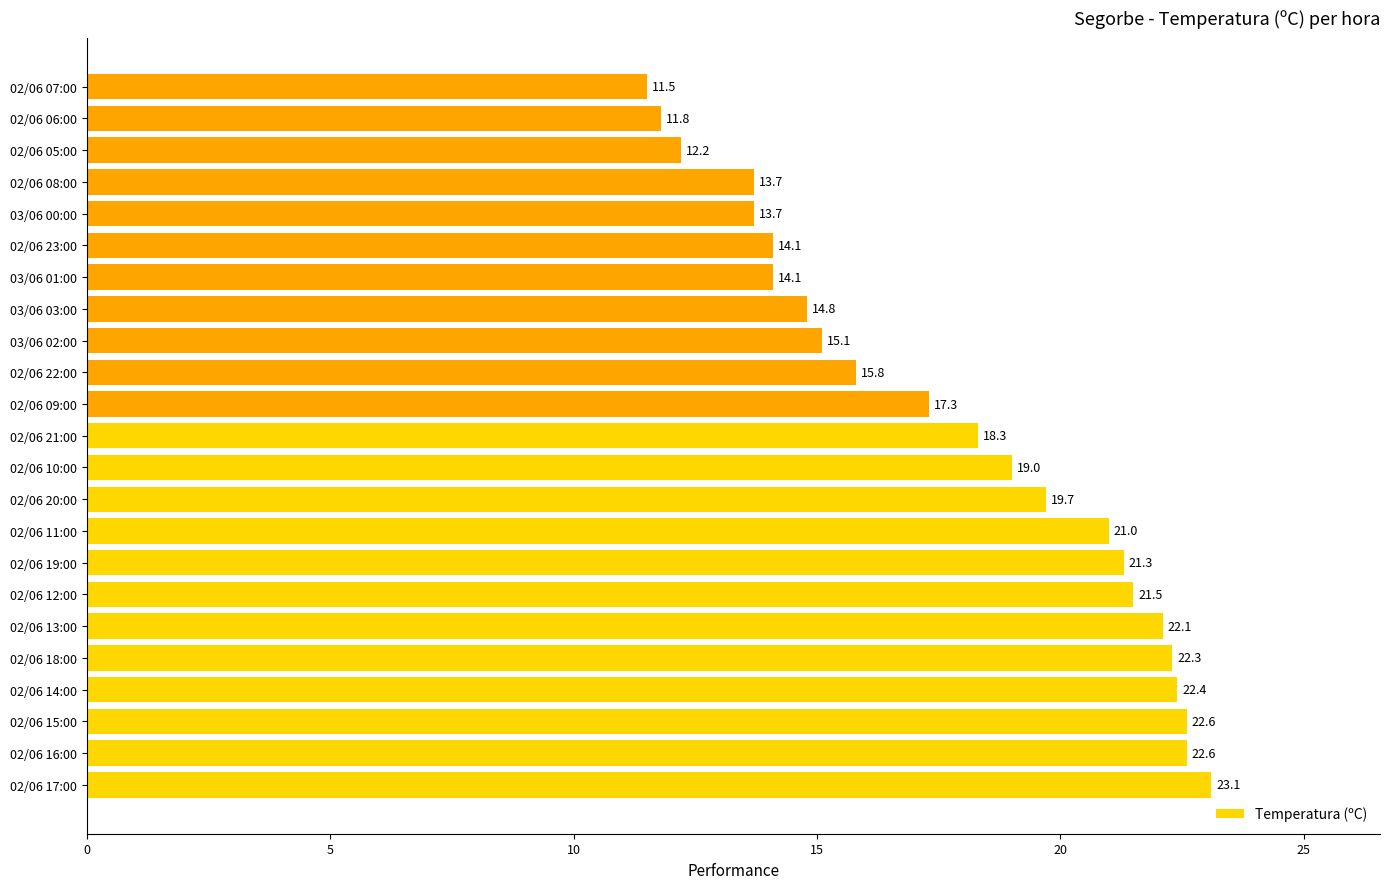

What is the difference between the maximum and minimum values?

11.6